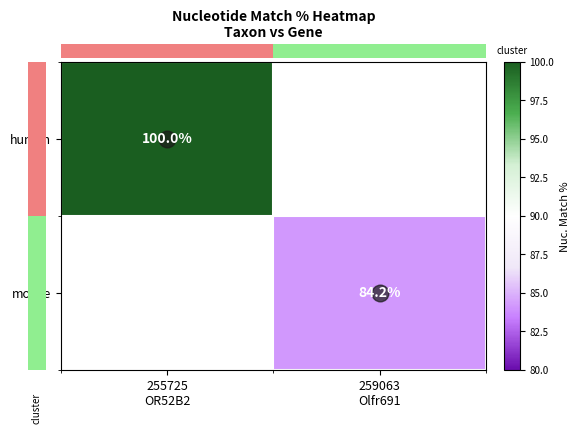

At how many categories does at least one series exceed 93?

1